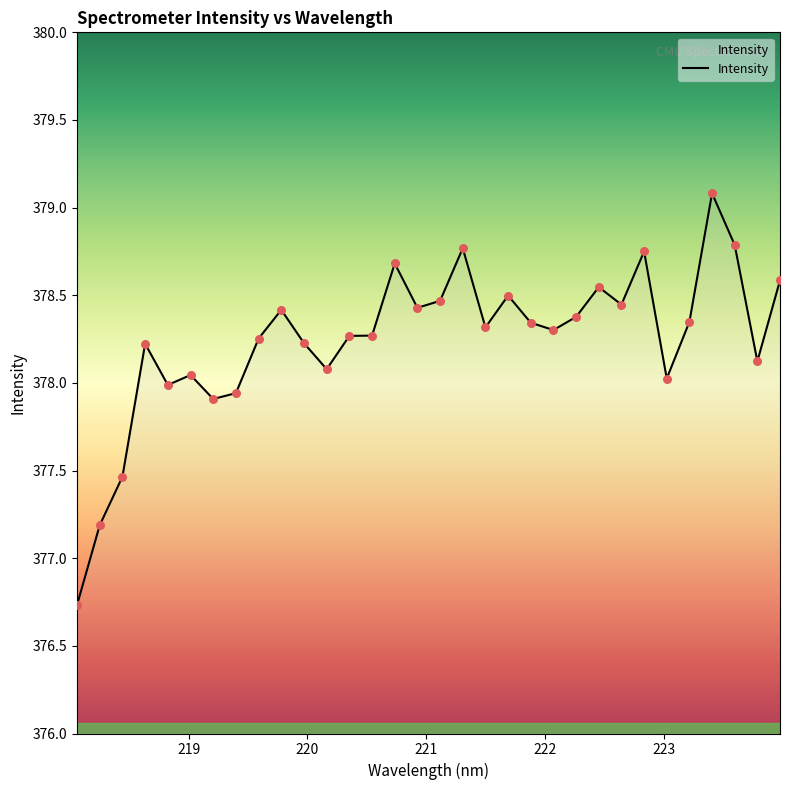

What is the greatest value displayed?

379.1